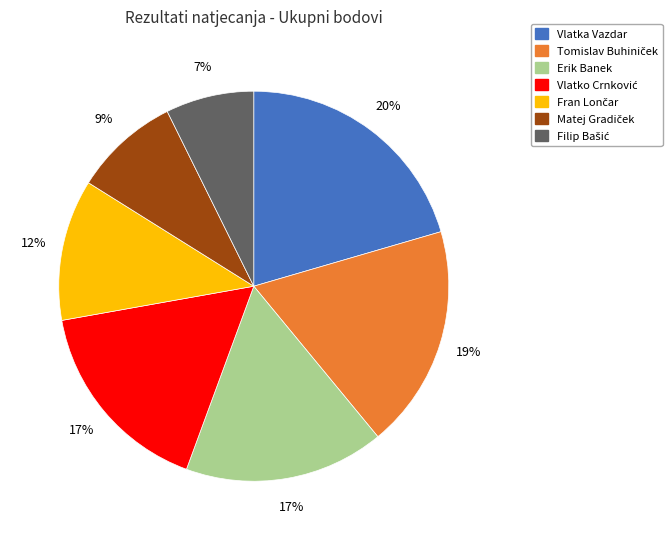

How many segments does this pie chart have?

7